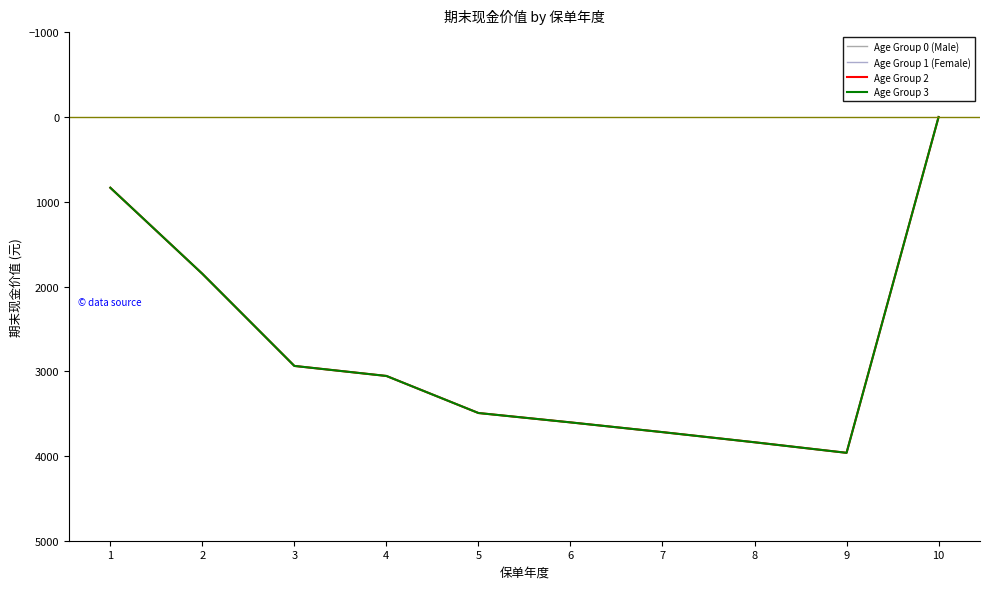

The value of Age Group 2 at 4 is 2089.9. True or false?

False